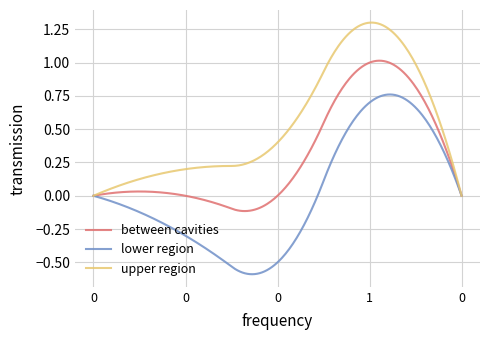

List the series in order of their overall mean, highest first.

upper region, between cavities, lower region